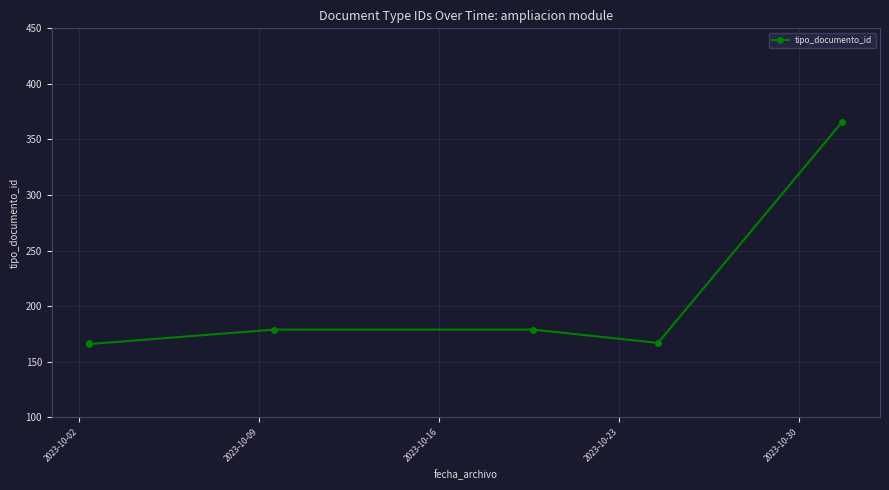

What is the difference between the maximum and second lowest values?

199